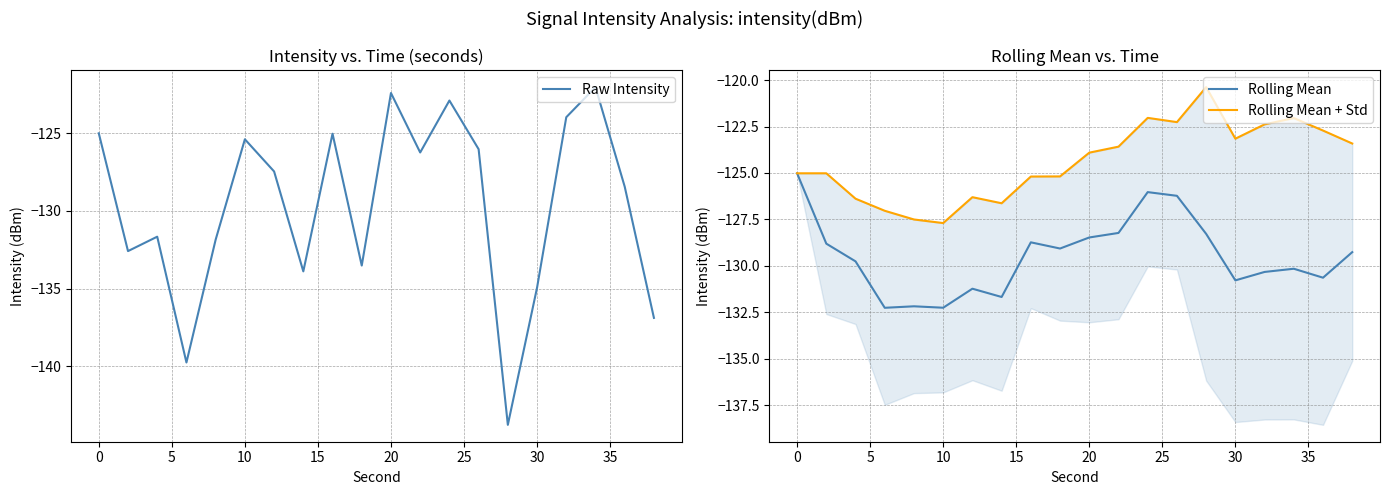

Which series has the largest total across all categories?

Rolling Mean + Std